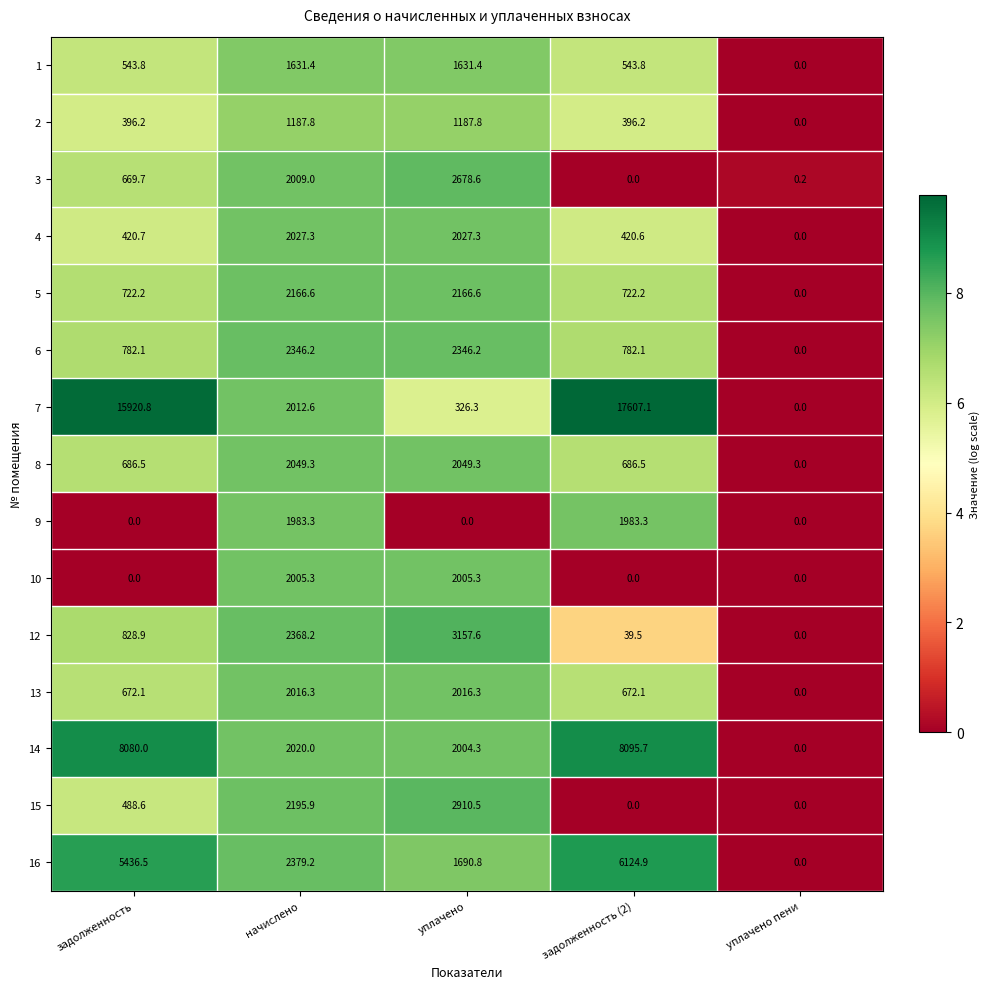

What is the sum of the 3 values at задолженность (2) and задолженность?

669.7